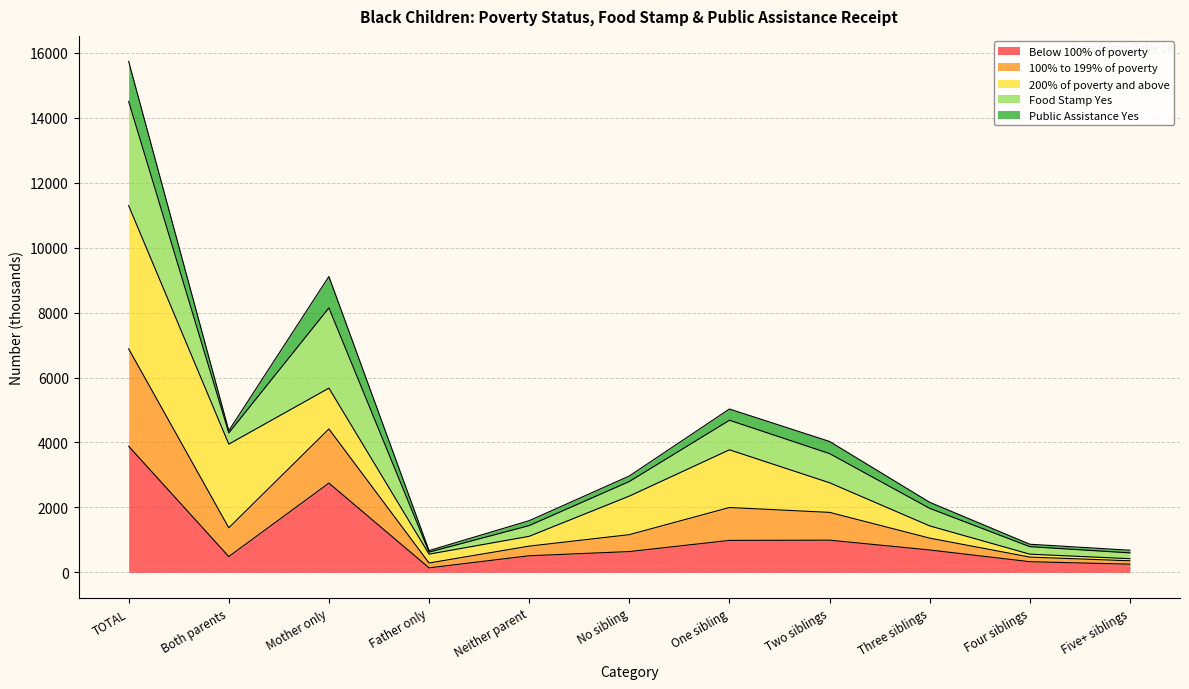

Which category has the highest value in the Below 100% of poverty series?

TOTAL